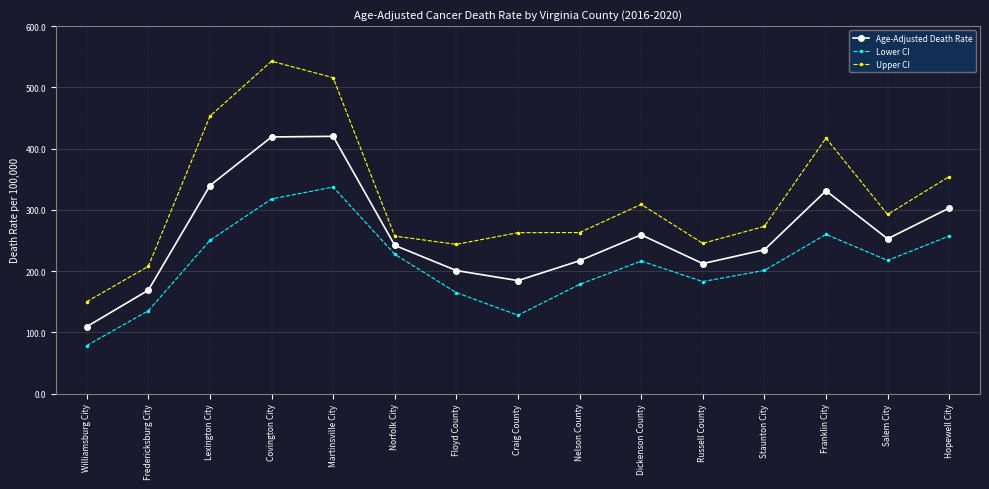

What is the difference between the second highest and minimum values in the Age-Adjusted Death Rate series?

309.7